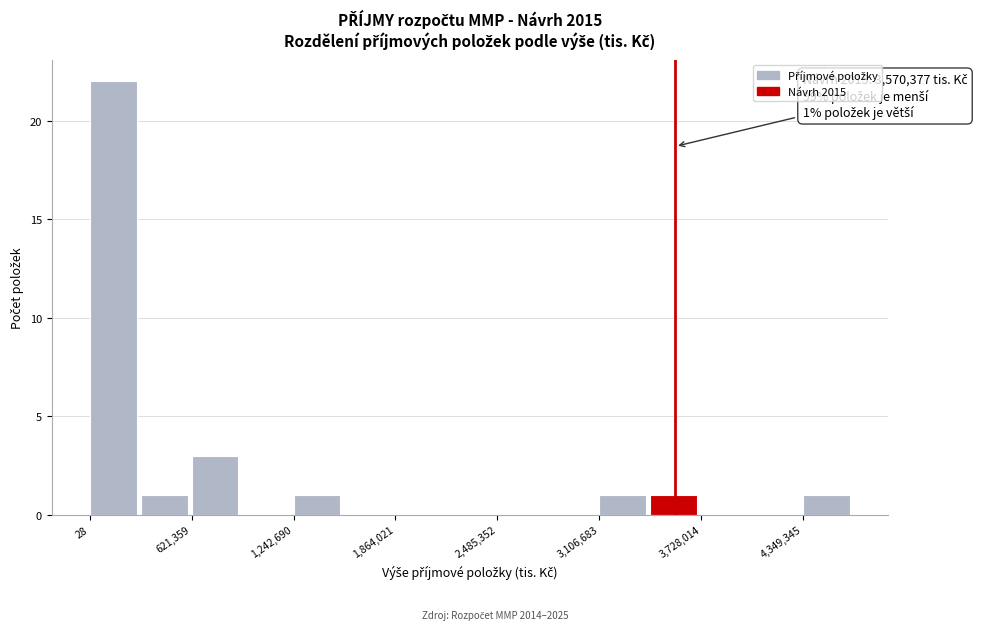

Read against the x-axis, roughly where is the centre of the tallest bar?

100000